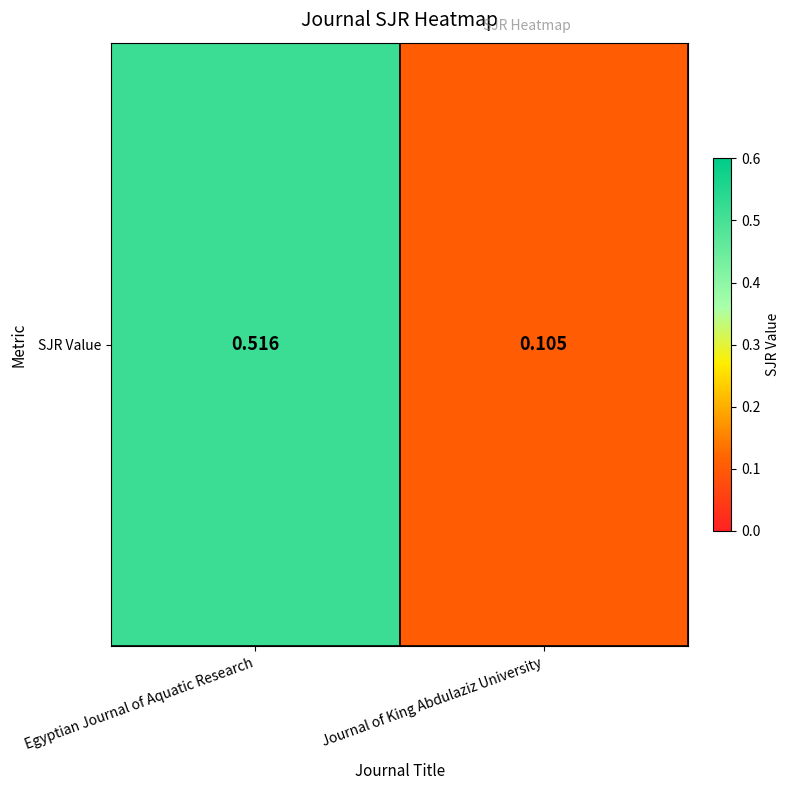

Rank the categories by value from highest to lowest.

Egyptian Journal of Aquatic Research, Journal of King Abdulaziz University